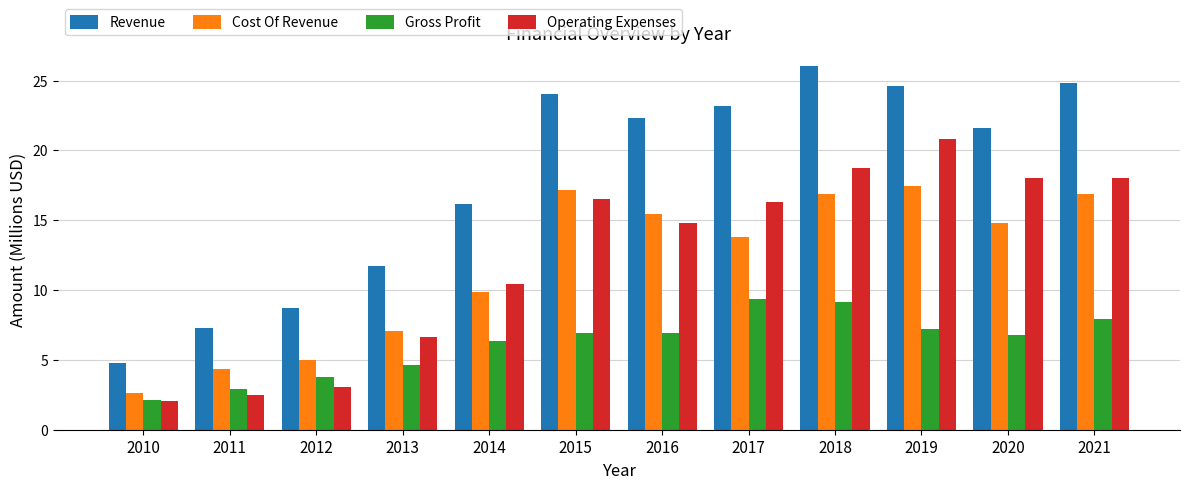

The Operating Expenses series shows 11.4 at 2017. True or false?

False